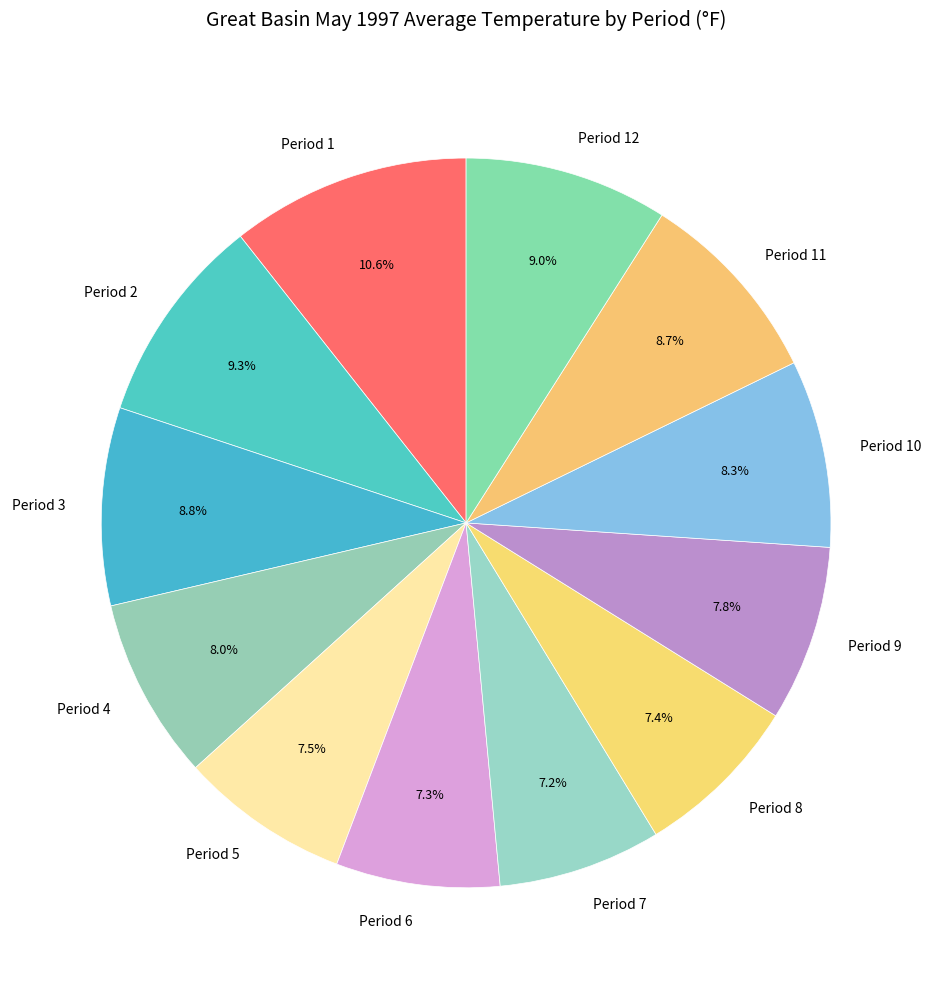

Combined, do Period 1 and Period 6 account for over 50%?

No